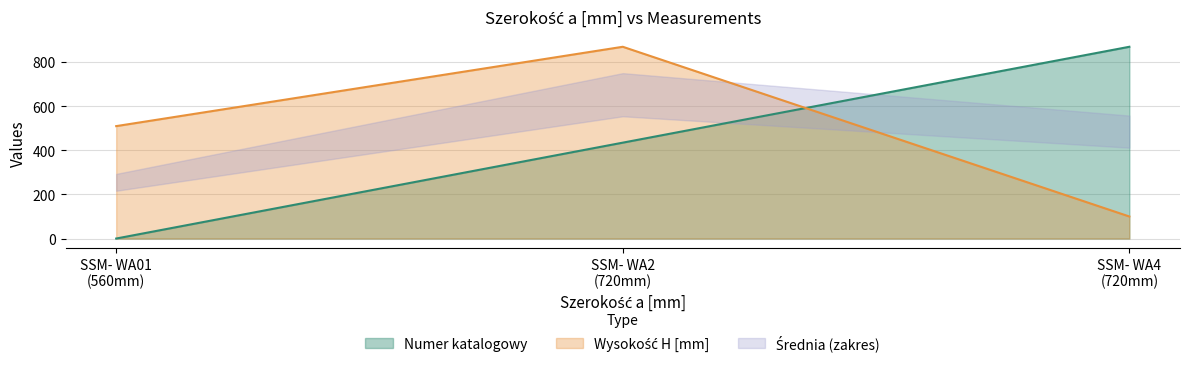

What is the highest value of the Numer katalogowy series?

870